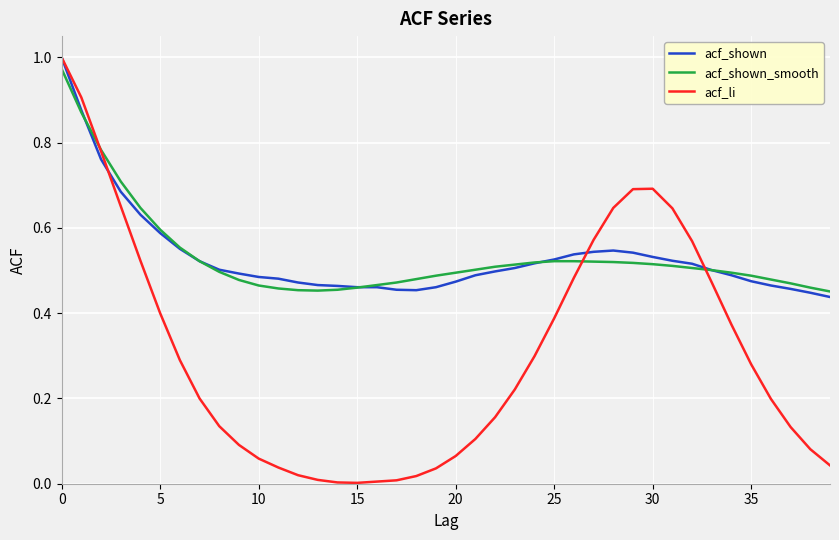

Which series has the largest range (max minus min)?

acf_li